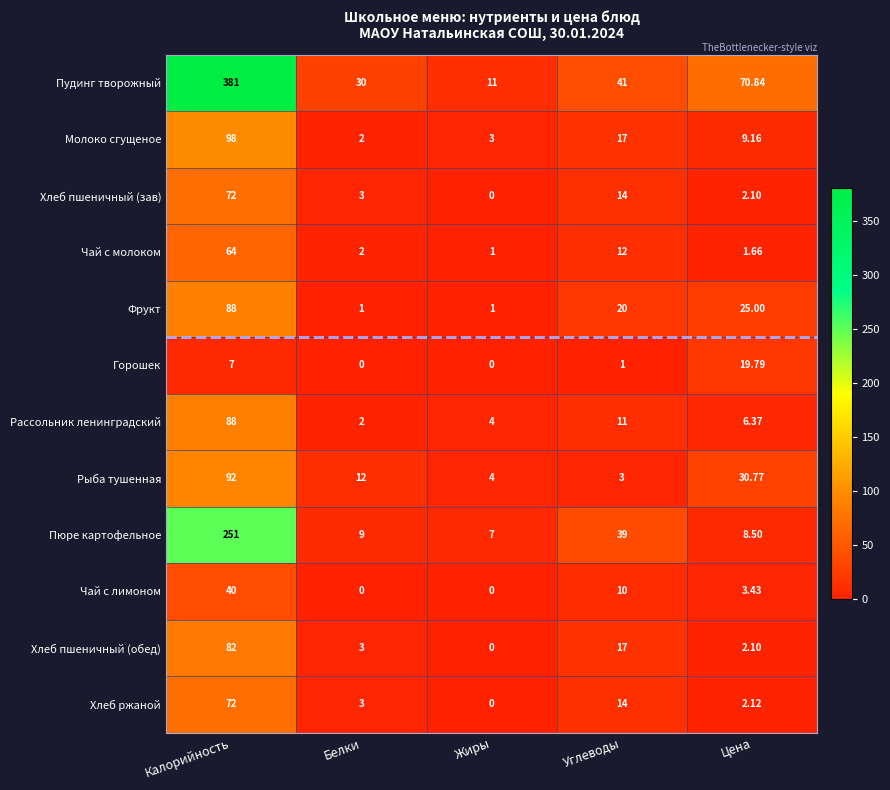

At which category is the sum across all series the highest?

Калорийность